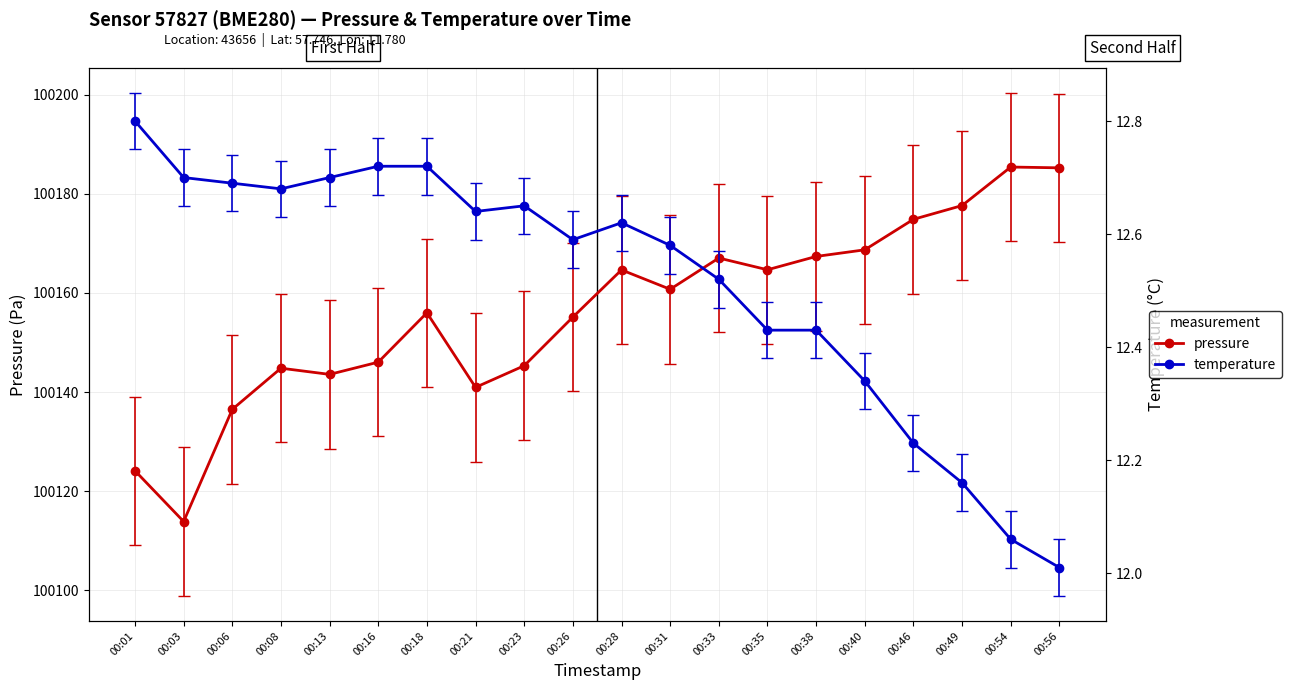

At which category does temperature reach its first local peak?

00:23